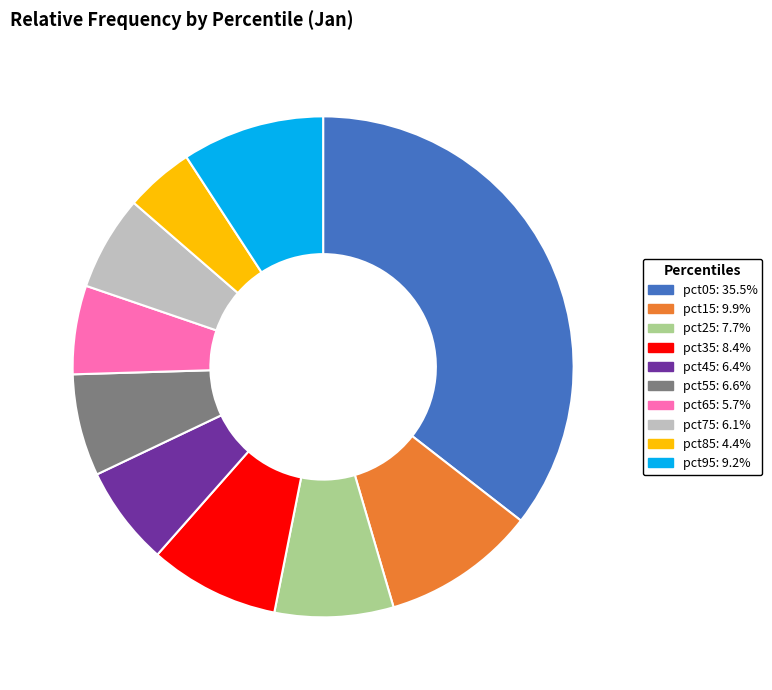

Does pct25 account for over 50% of the chart?

No